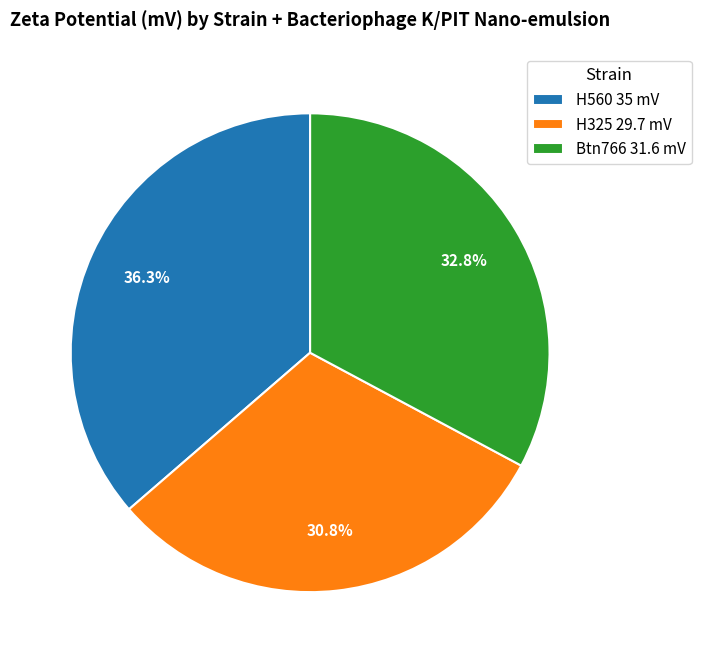

What percentage is the H560 slice, to the nearest percent?

36%